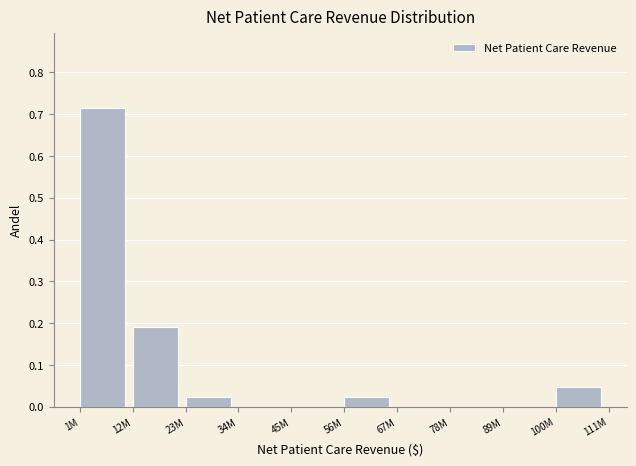

What is the sum of all values?

1.0